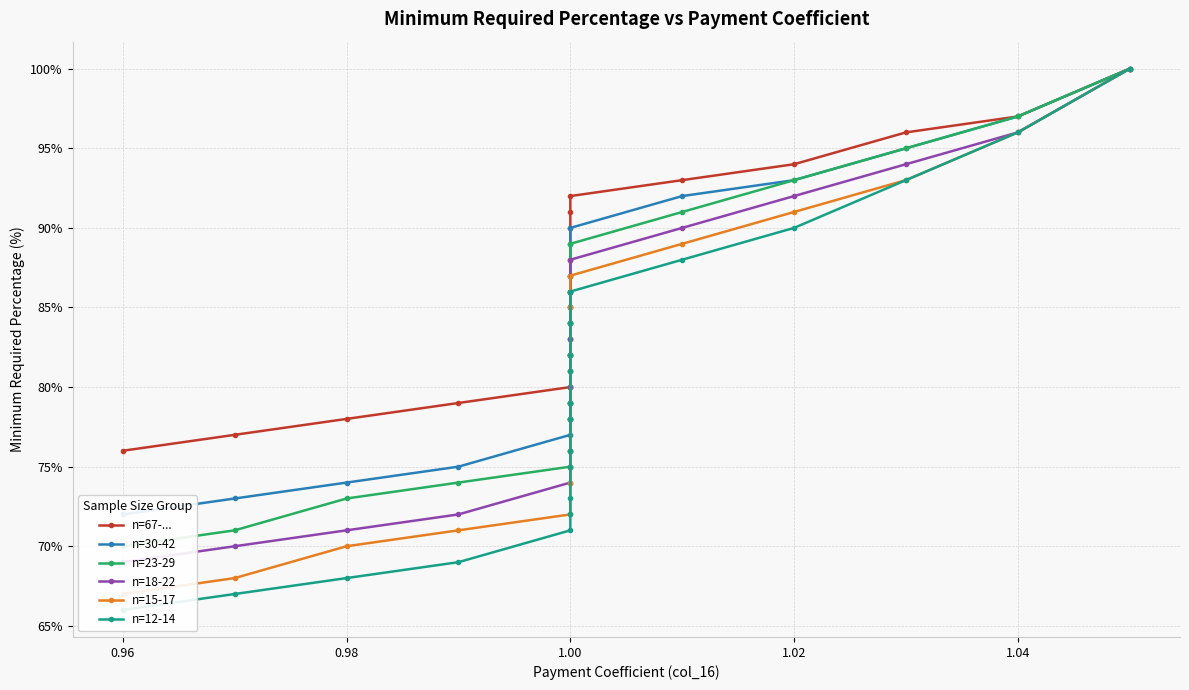

What is the maximum value shown in the chart?

100